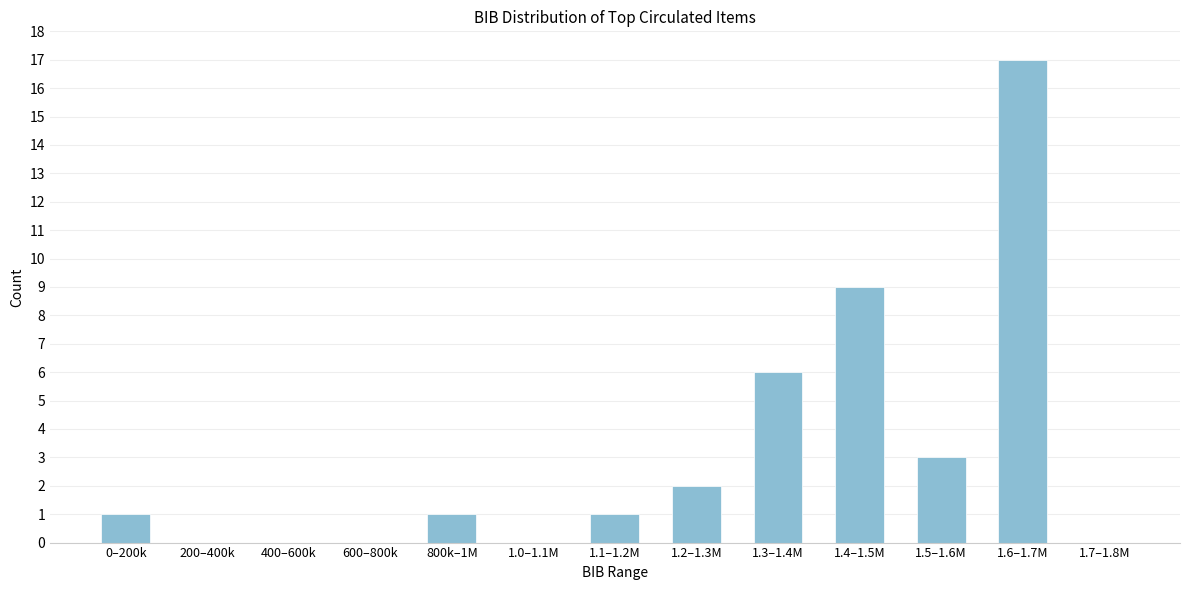

Reading left to right, list all the values displayed in this chart.

0–200k=1	200–400k=0	400–600k=0	600–800k=0	800k–1M=1	1.0–1.1M=0	1.1–1.2M=1	1.2–1.3M=2	1.3–1.4M=6	1.4–1.5M=9	1.5–1.6M=3	1.6–1.7M=17	1.7–1.8M=0